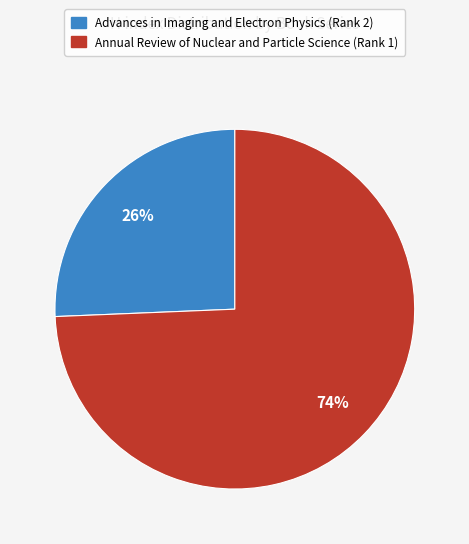

Which category has the smallest portion of the pie?

Advances in Imaging and Electron Physics (Rank 2)